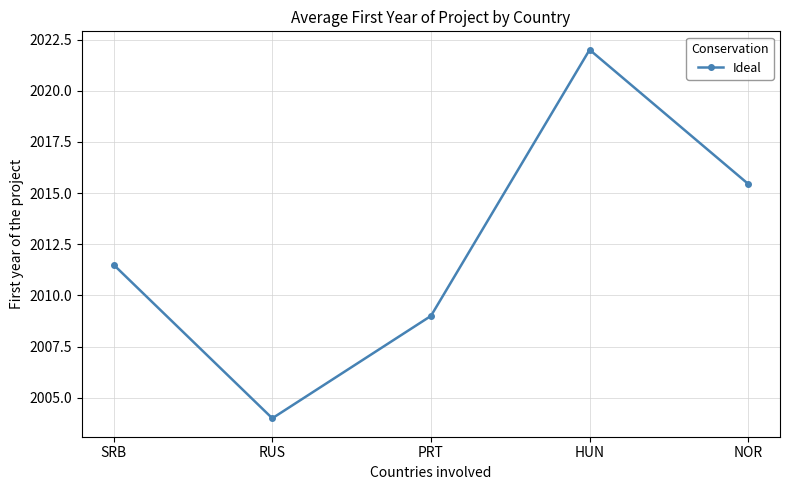

List the labels in order of value, smallest first.

RUS, PRT, SRB, NOR, HUN